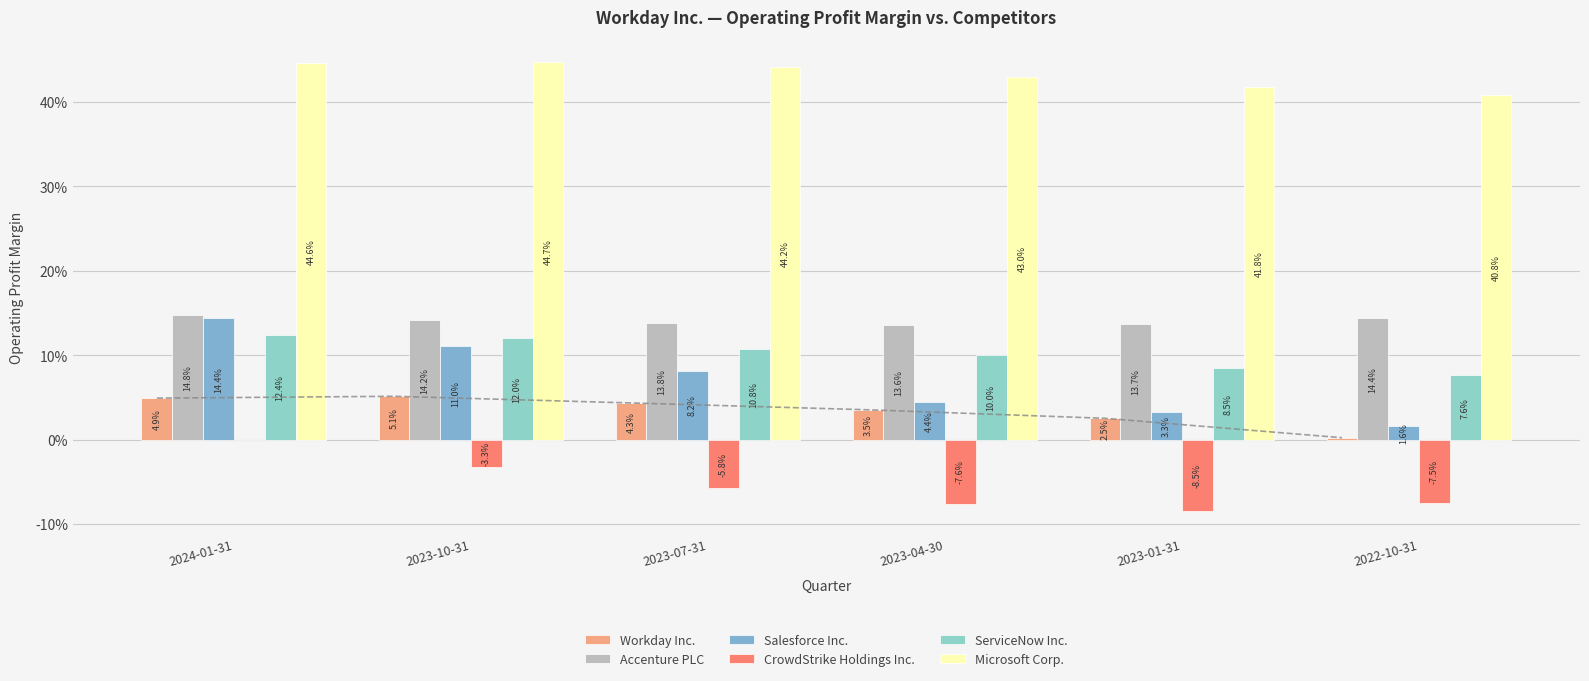

What position from the right is 2023-01-31?

2